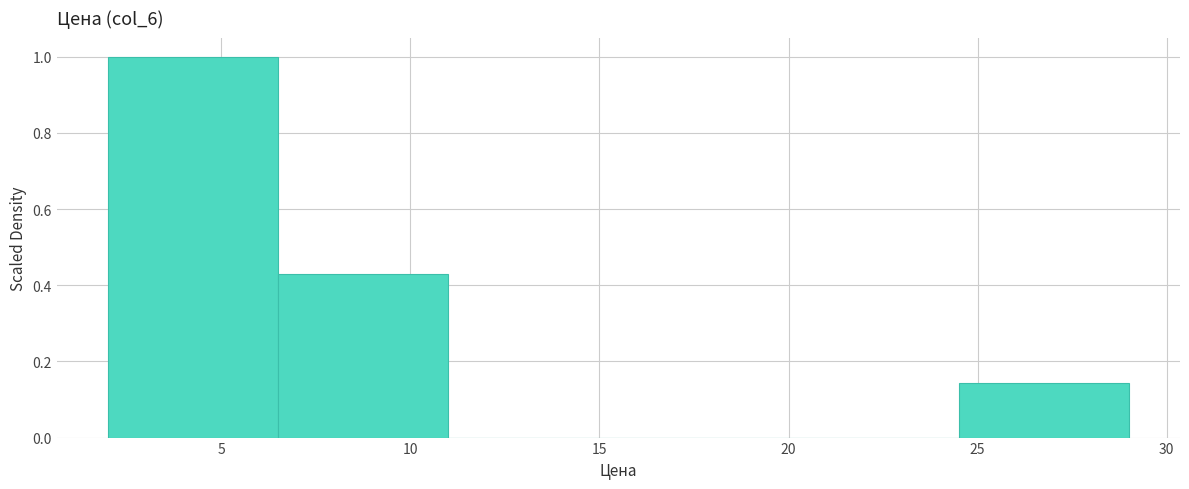

What is the height of the bar covering 24.5 to 29.0 on the x-axis? The values are not printed on the chart, so give them approximately, as read against the axis.

0.14